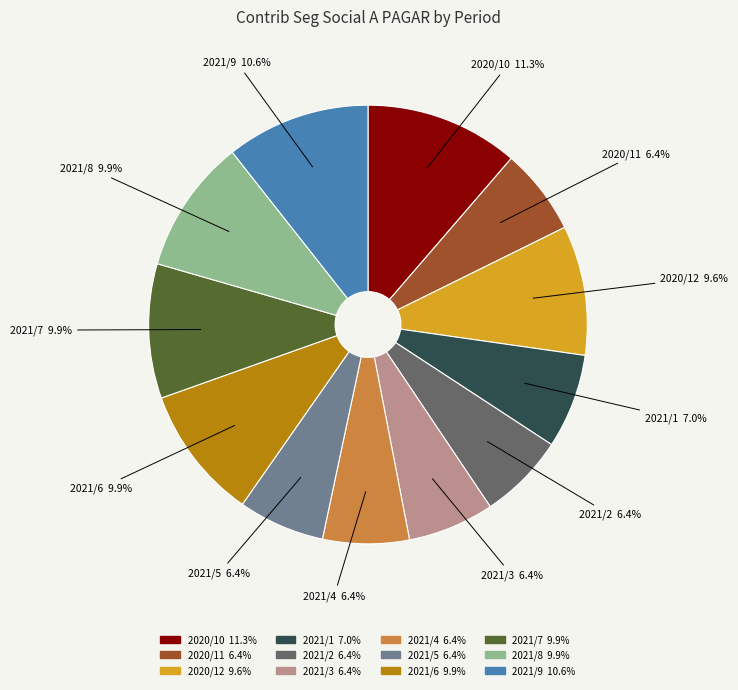

Which slice is the largest?

2020/10